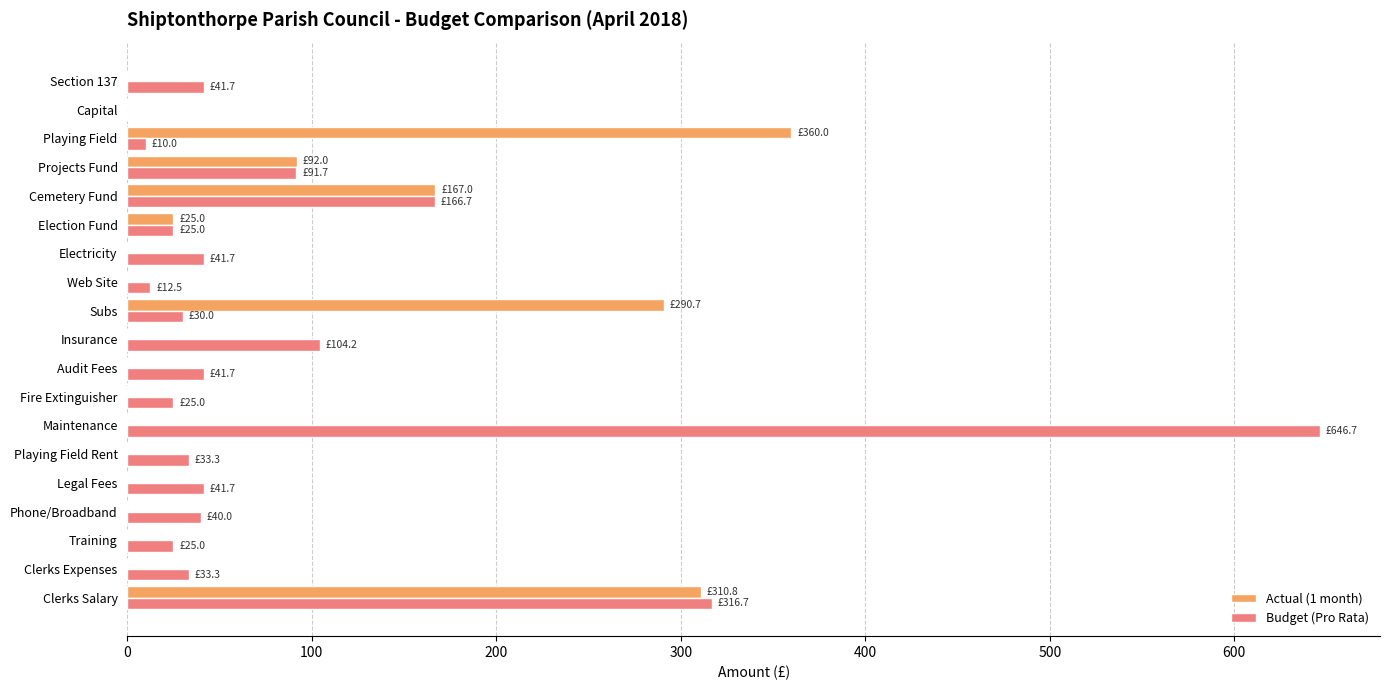

What is the total value across all series at Clerks Salary?

627.5